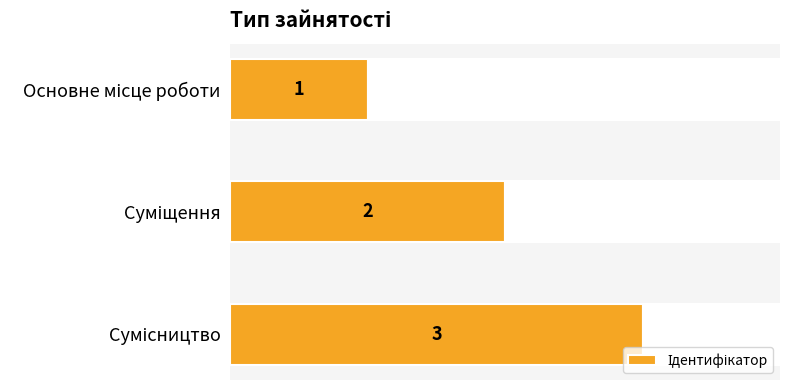

Reading left to right, extract all data points from this chart.

1	2	3